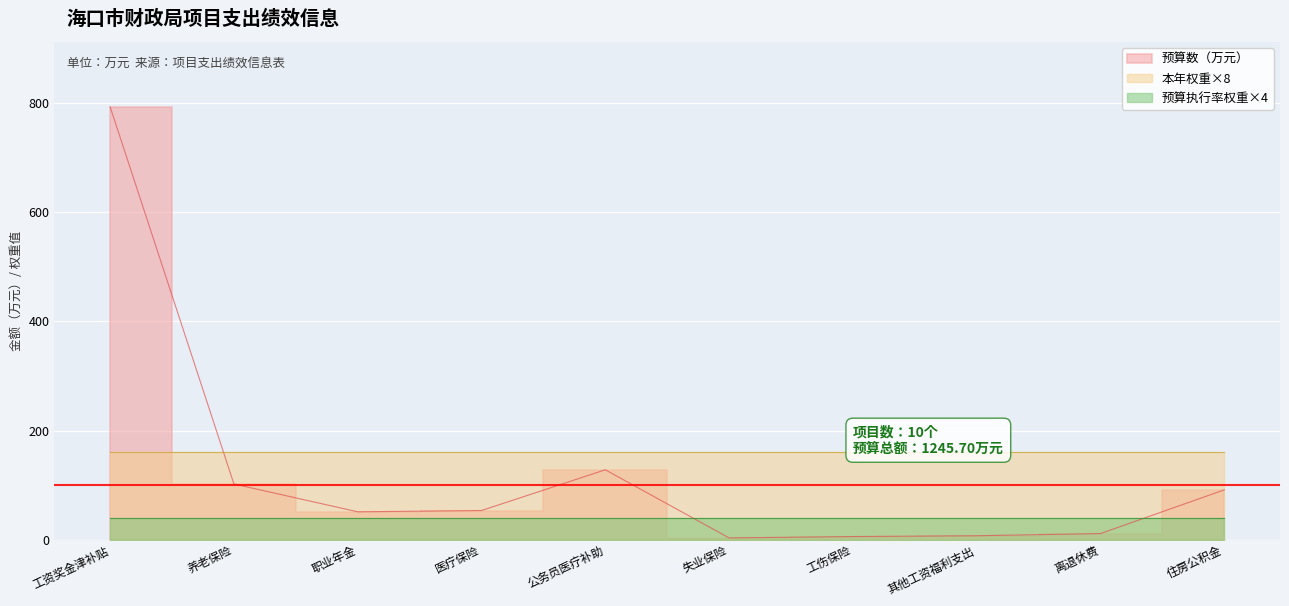

True or false: 预算数（万元） and 本年权重 cross at least once.

True